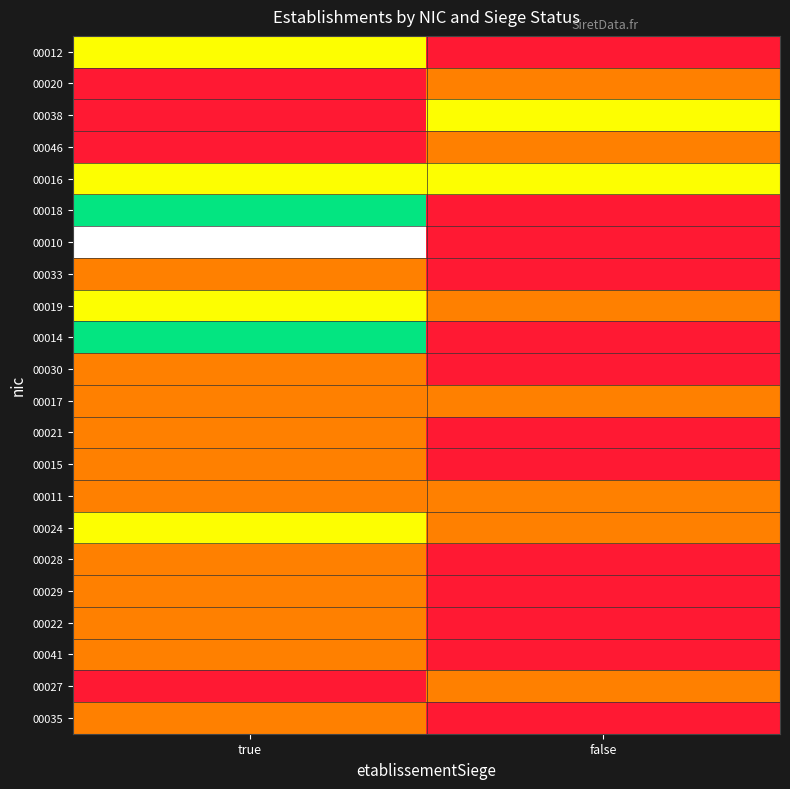

At how many categories does at least one series exceed 2?

1